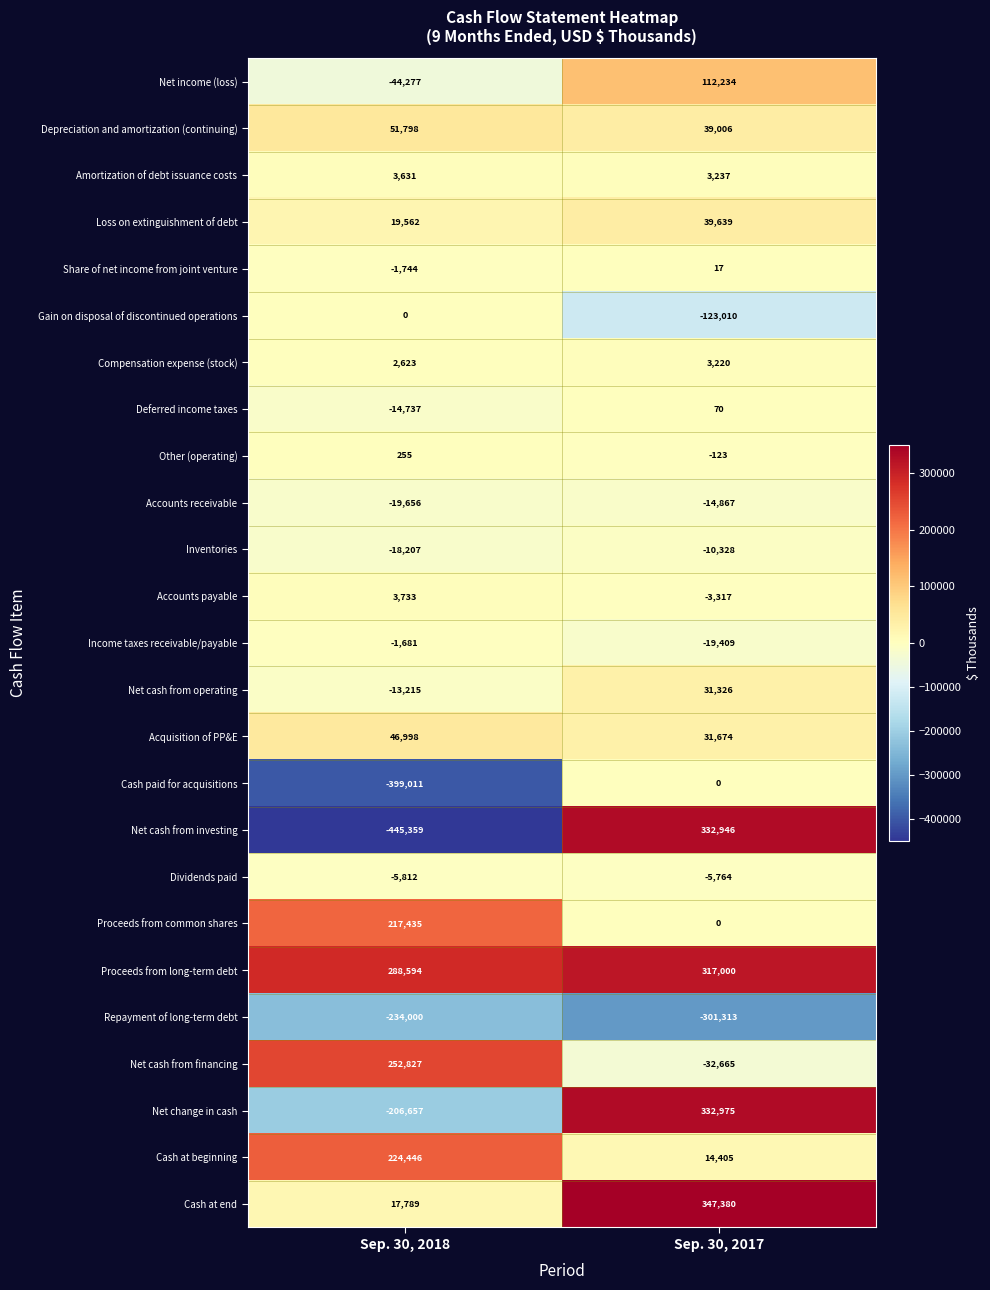

Which label corresponds to the largest value in the chart?

Sep. 30, 2017